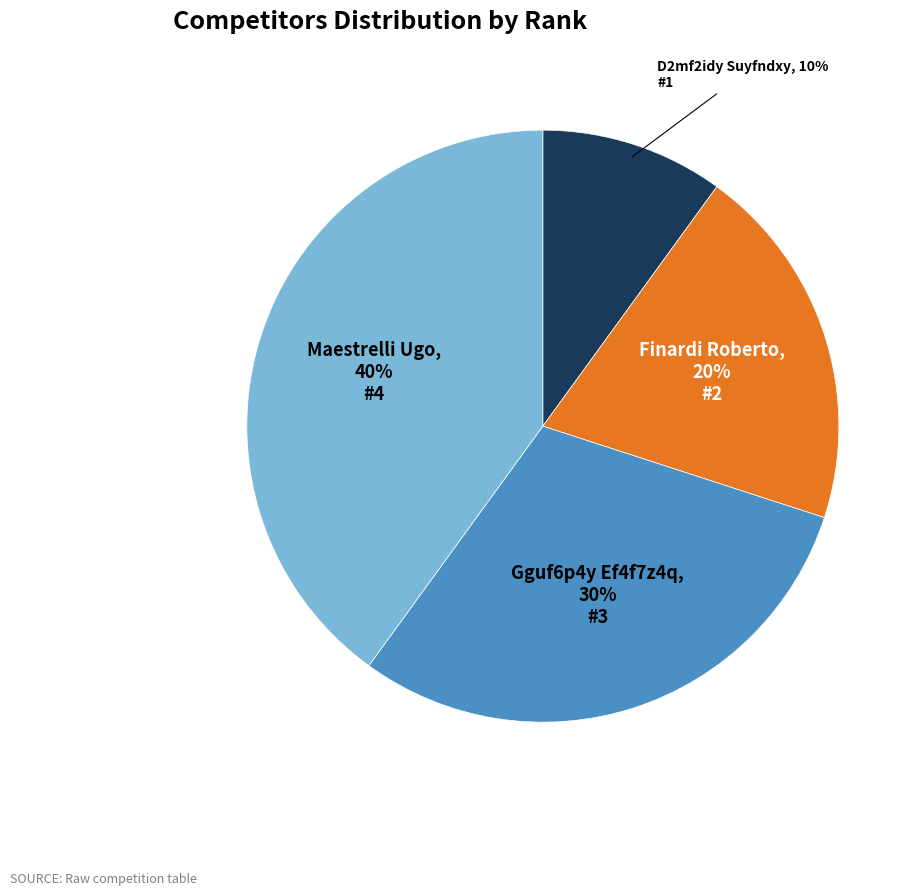

The Finardi Roberto slice represents 34% of the pie. True or false?

False